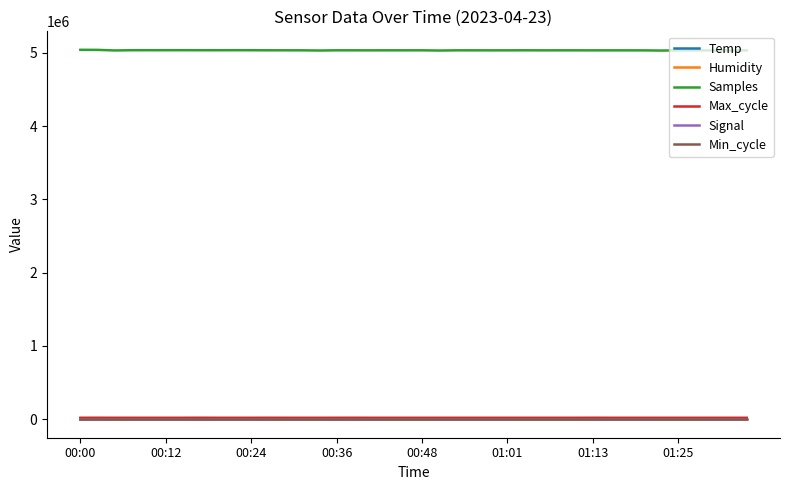

True or false: Samples has more than 1 points higher than both neighbors.

True